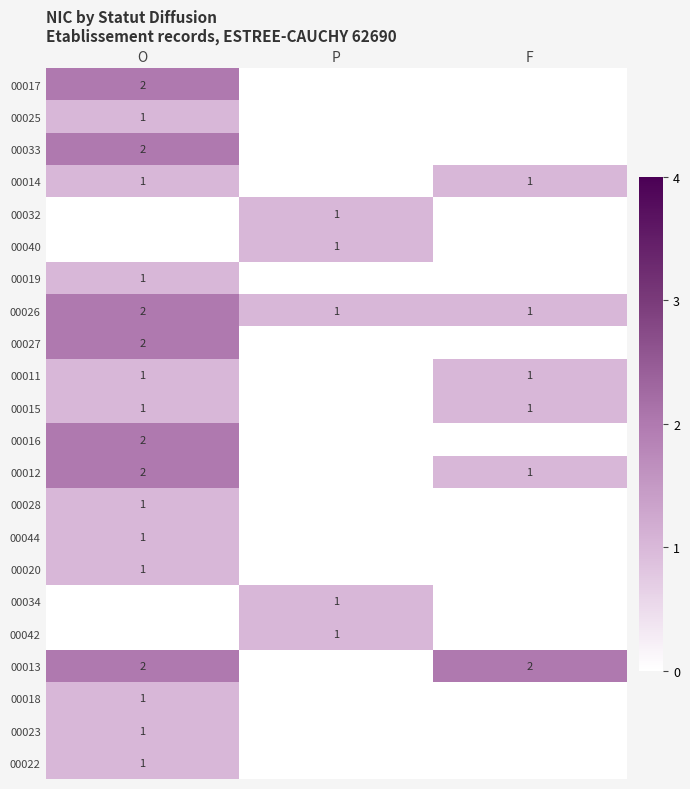

The 00025 series shows 1 at O. True or false?

True